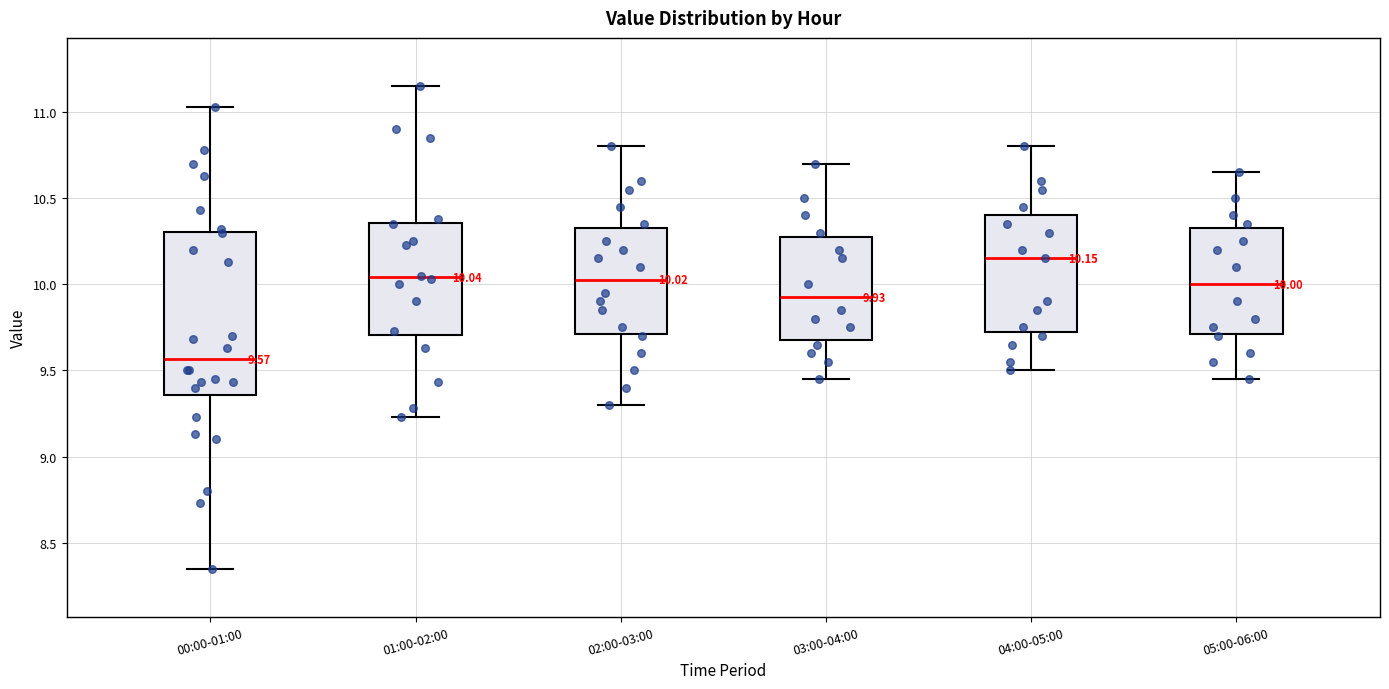

Which box's median line is the highest?

04:00-05:00